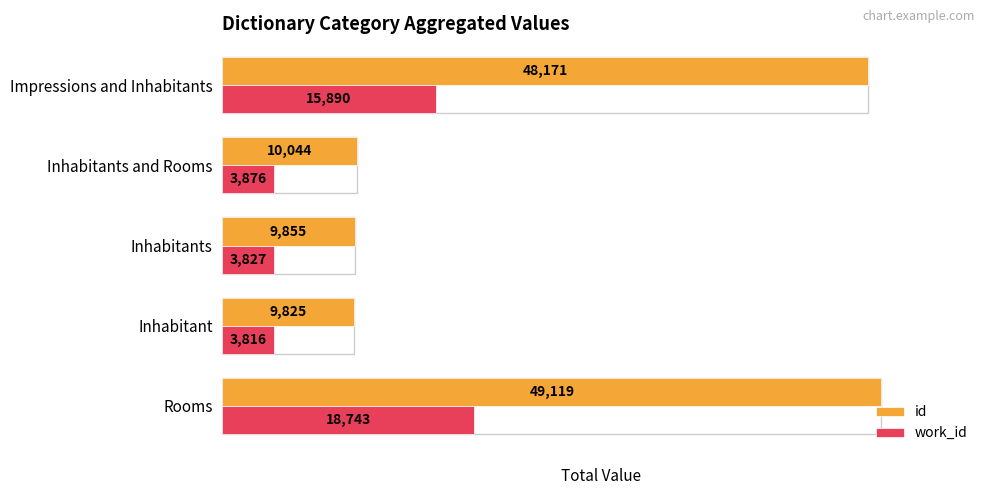

What is the smallest value displayed?

3816